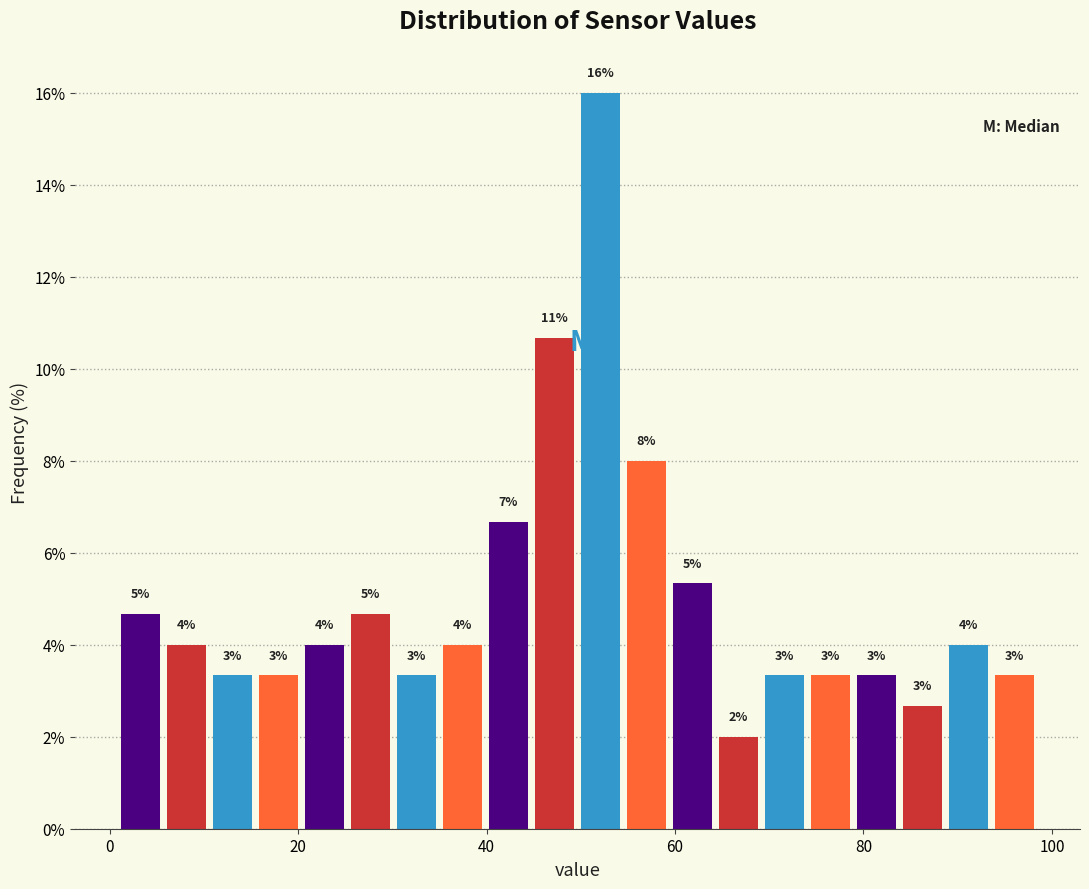

Read against the x-axis, roughly where is the centre of the tallest bar?

52